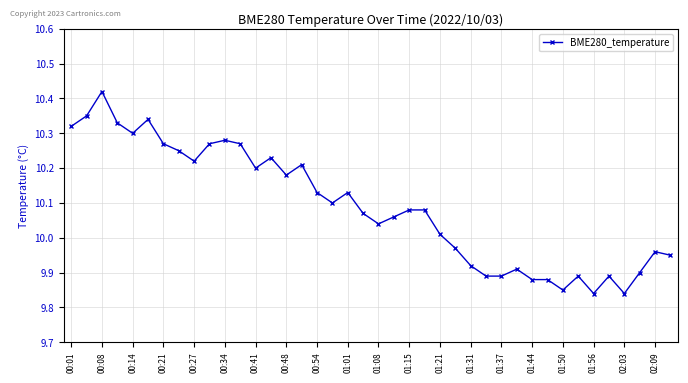

What is the difference between the second highest and second lowest values?

0.5